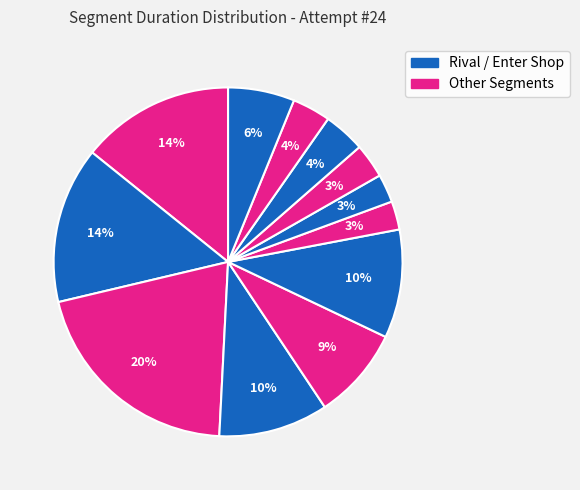

Count the number of slices in the pie.

12